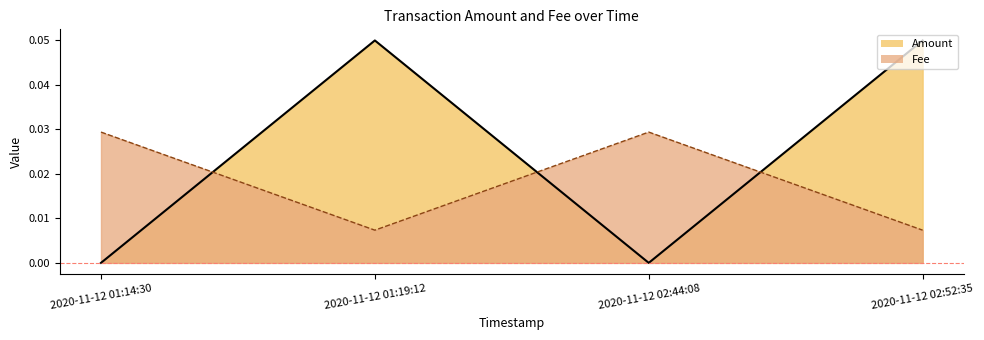

What is the total value across all series at 2020-11-12 02:52:35?

0.1